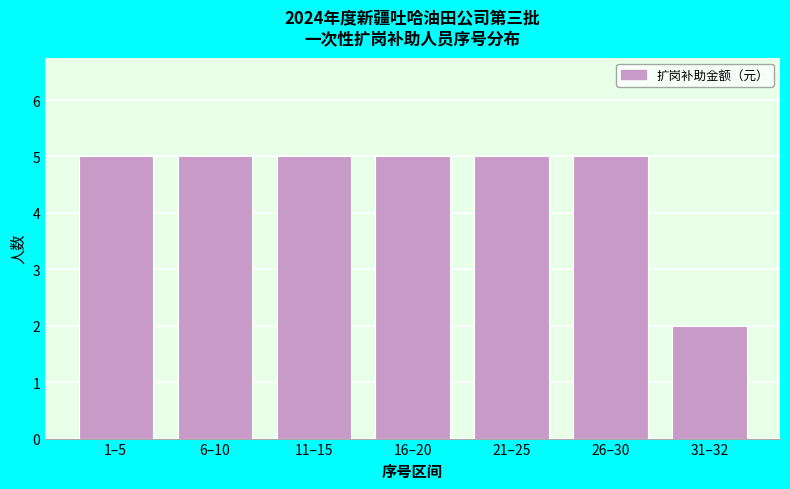

Reading left to right, what are all the values shown in this chart?

1–5=5	6–10=5	11–15=5	16–20=5	21–25=5	26–30=5	31–32=2